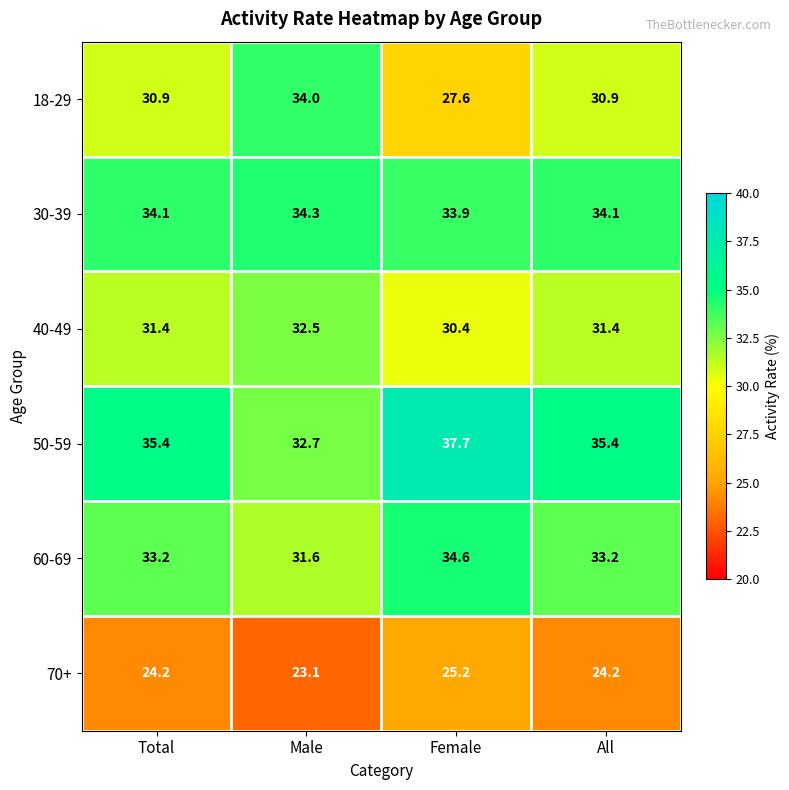

What is the spread (max minus min) of values at Total?

11.2